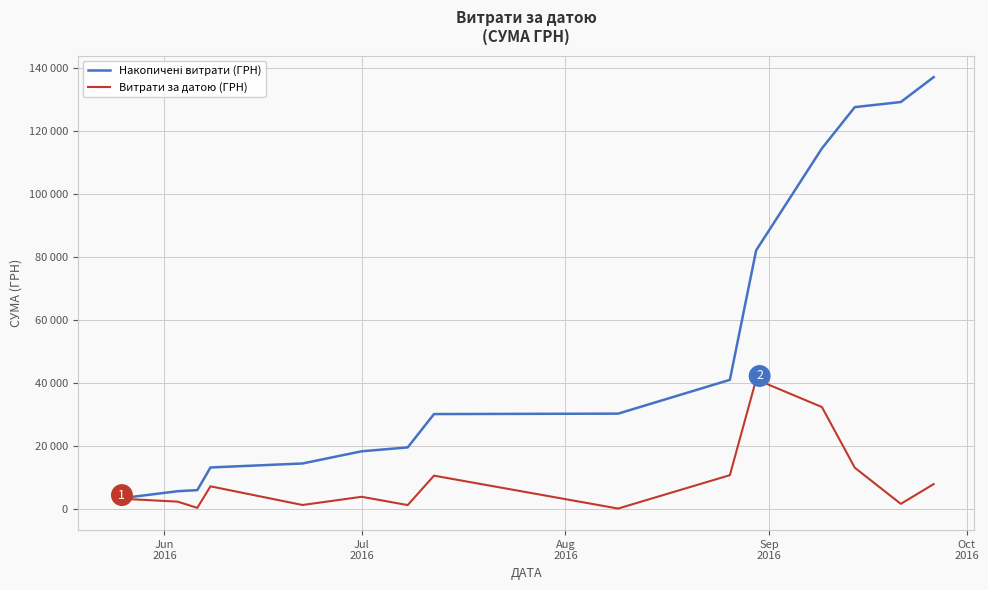

Does the chart display data point markers on the line(s)?

No